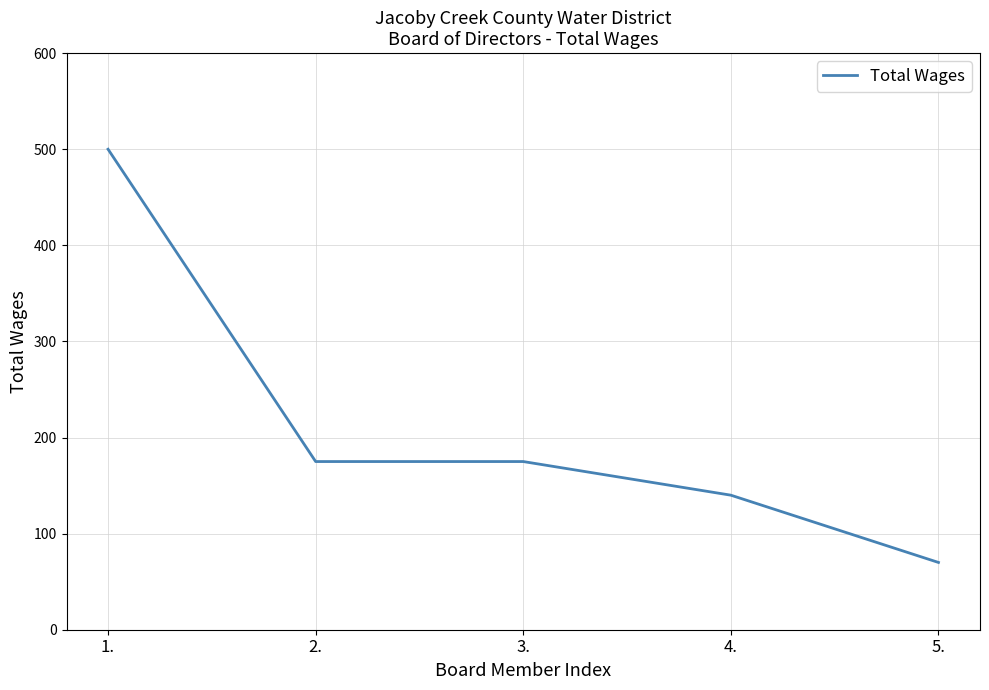

What is the change in value from 1. to 4.?

-360